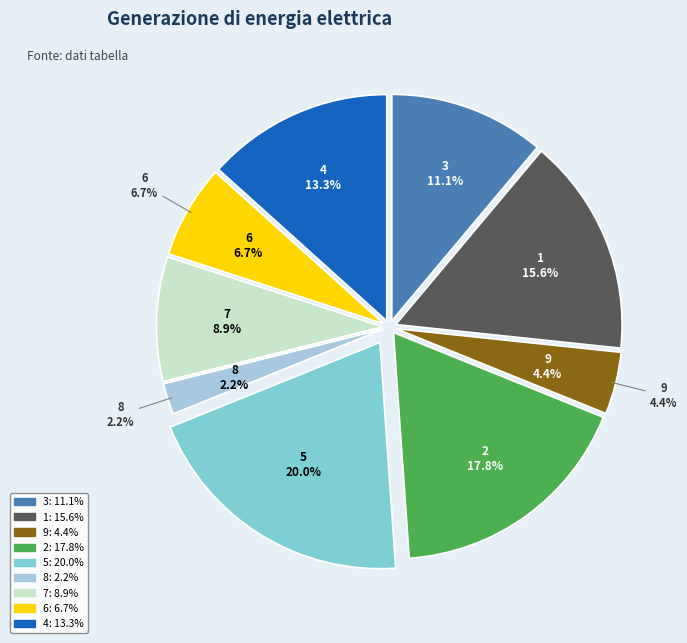

Which has a higher value, 4 or 2?

2